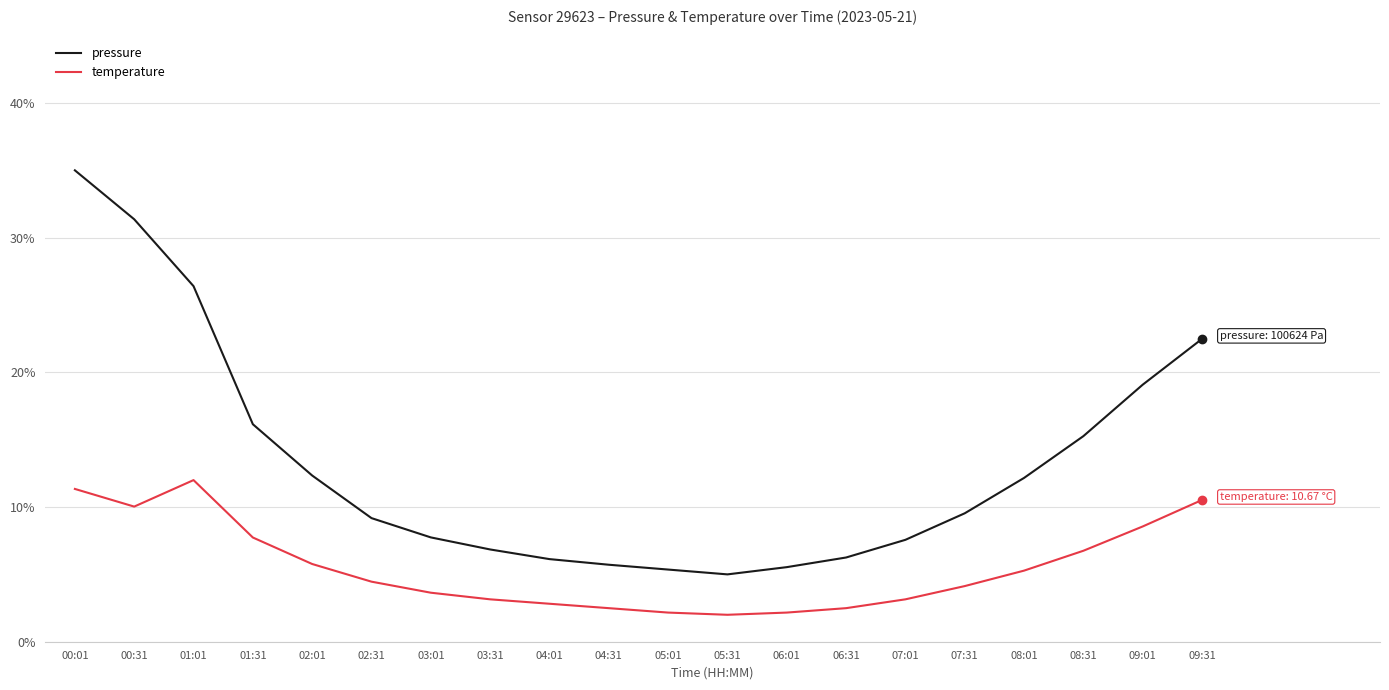

Rank the series at 01:01 from highest to lowest value.

pressure, temperature